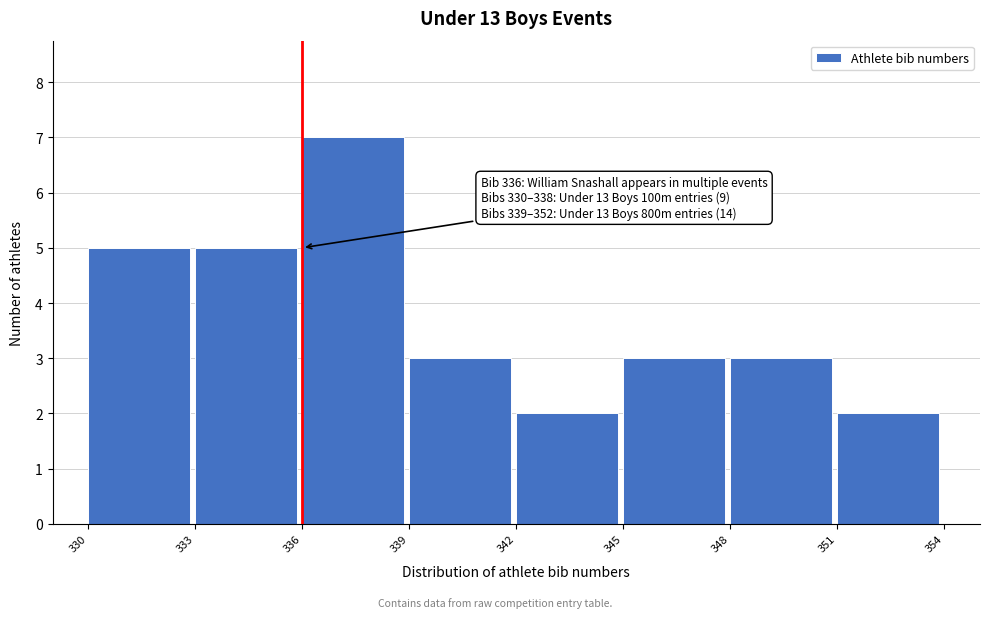

Over which range of the x-axis is the bar tallest?

336 to 339